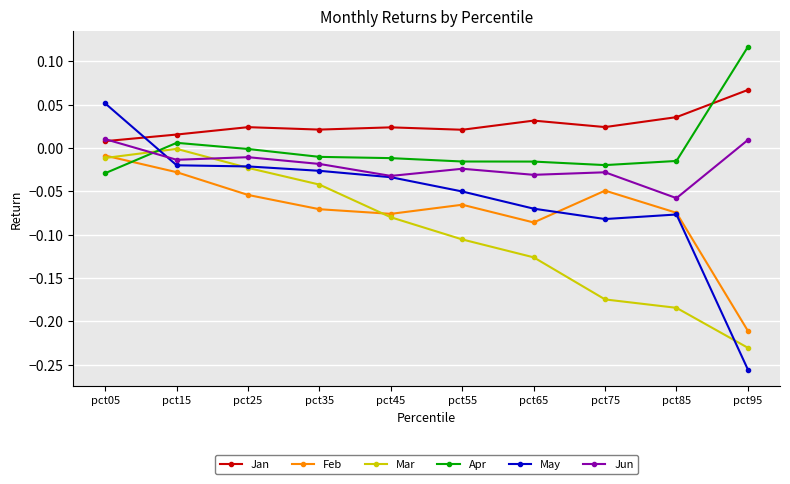

At which label does Apr reach its peak?

pct95